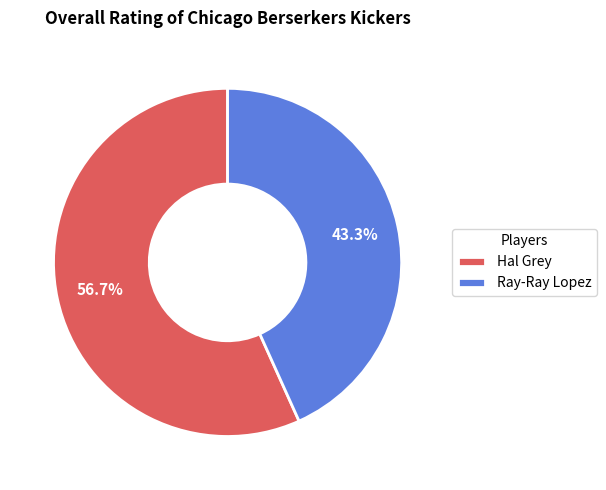

True or false: Hal Grey accounts for 42% of the total.

False